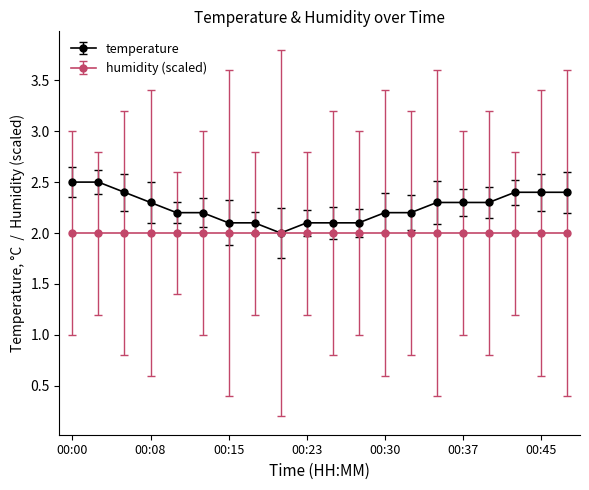

How many series are shown in this chart?

2